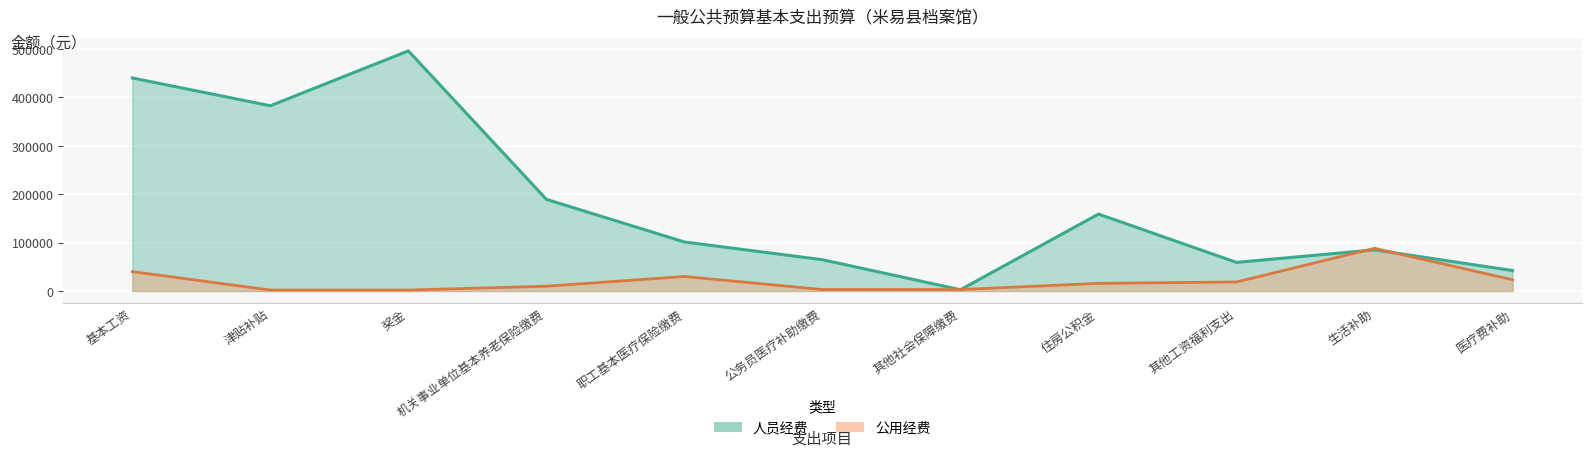

True or false: 人员经费 has a value of 65192.7 at 机关事业单位基本养老保险缴费.

False